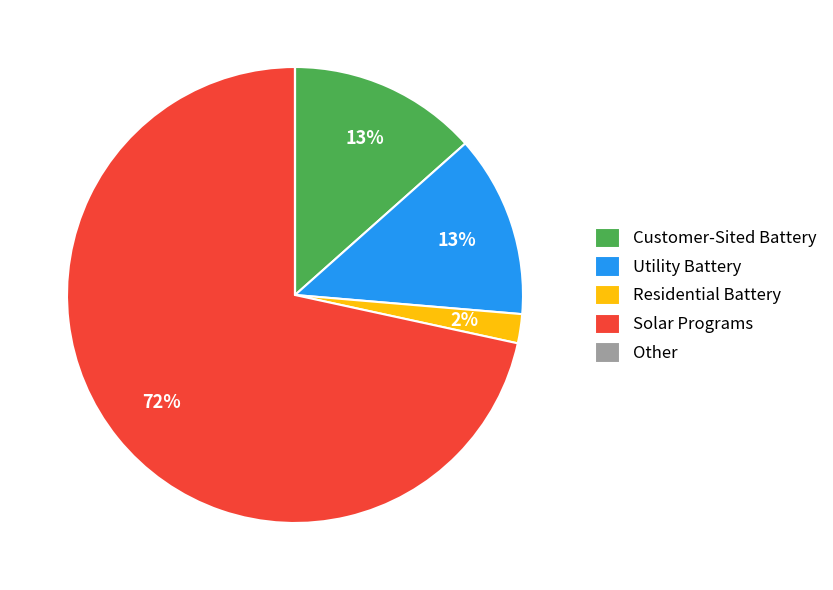

Is there any slice that represents more than half of the pie?

Yes